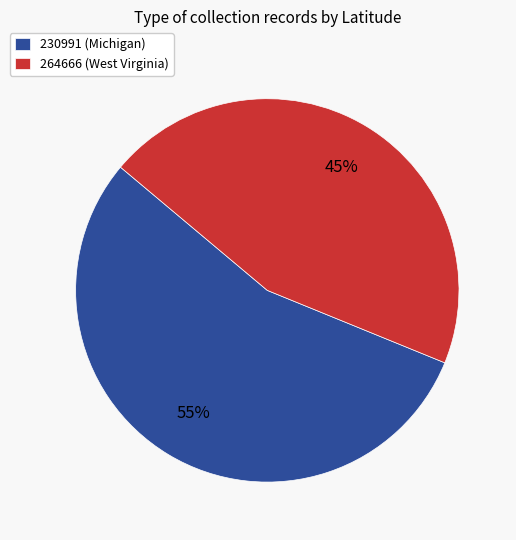

Does 230991 (Michigan) account for over 50% of the chart?

Yes